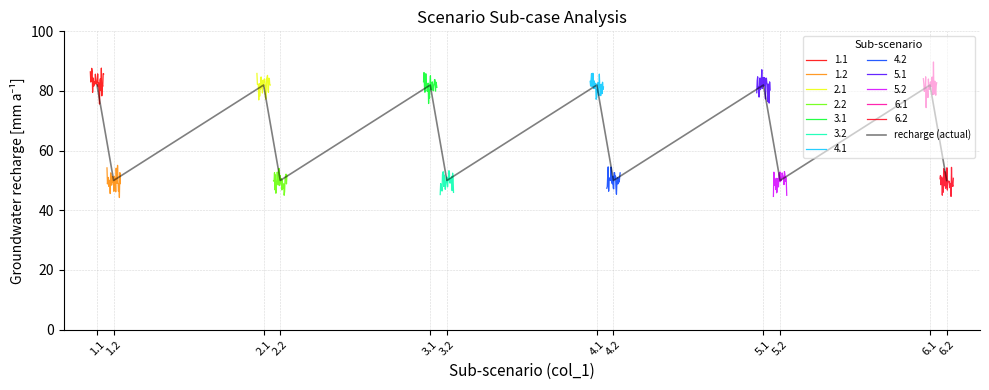

Is this an area chart (filled region under the line)?

No